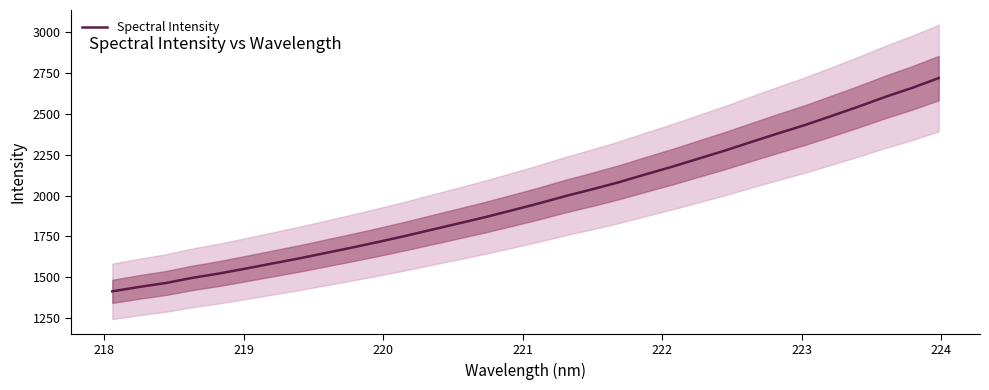

What is the highest value of the Spectral Intensity series?

2718.3